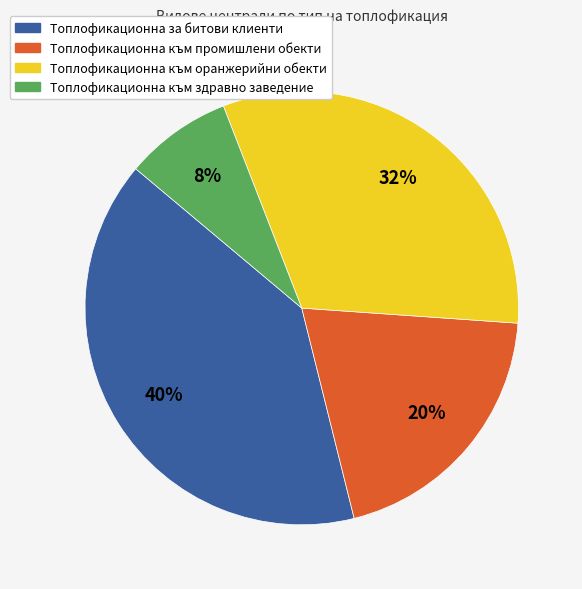

Does any single category account for the majority?

No